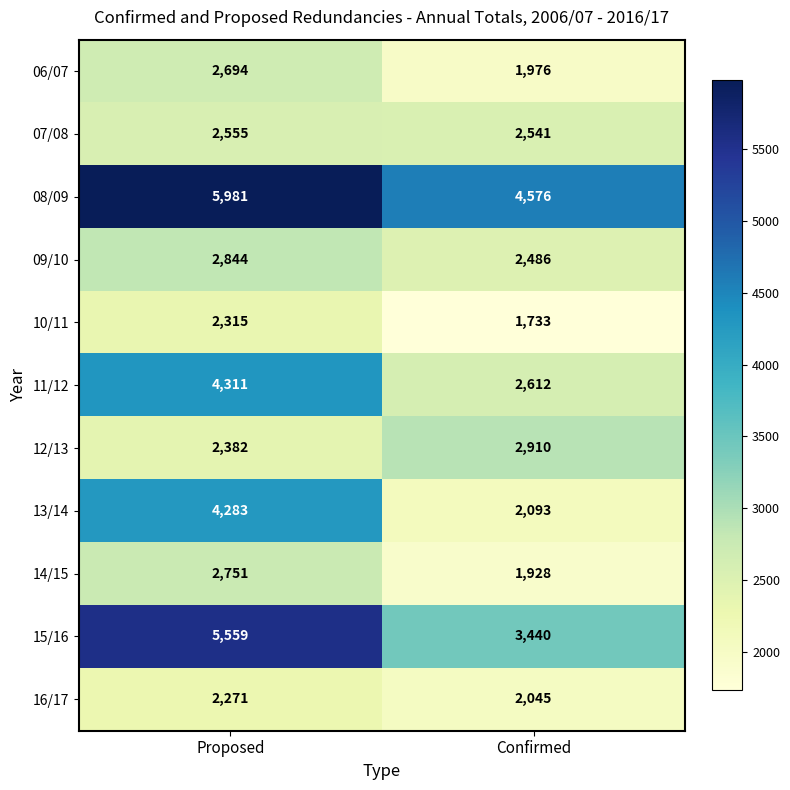

True or false: 14/15 has a value of 1928 at Confirmed.

True